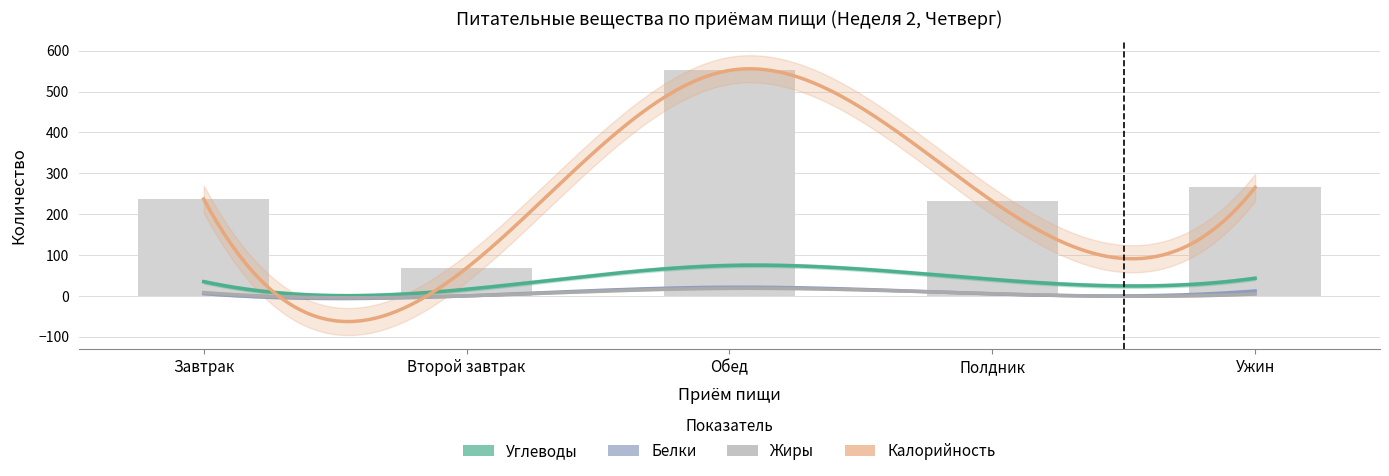

How many groups of bars are there?

5